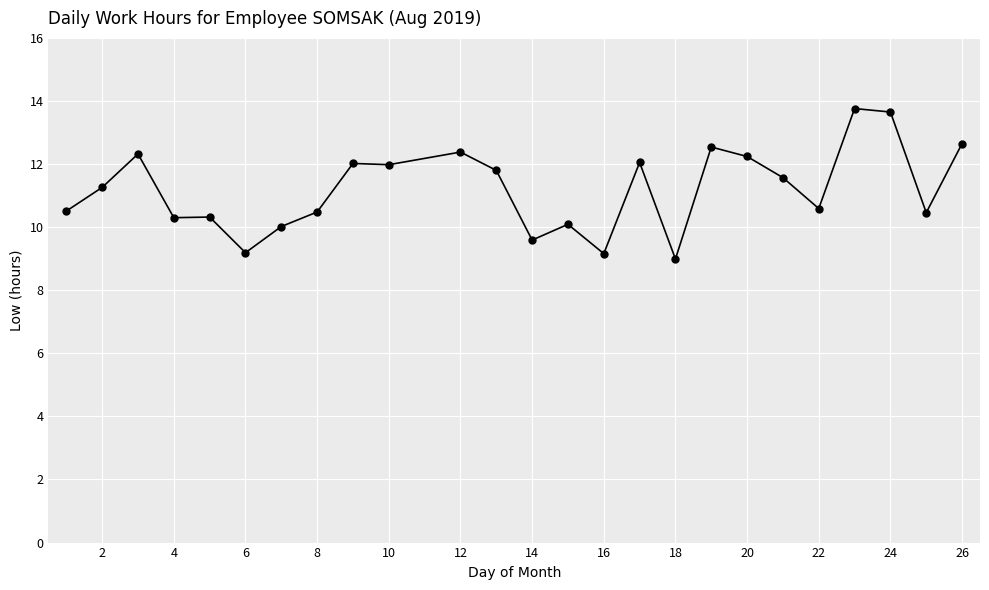

What is the greatest value displayed?

13.8